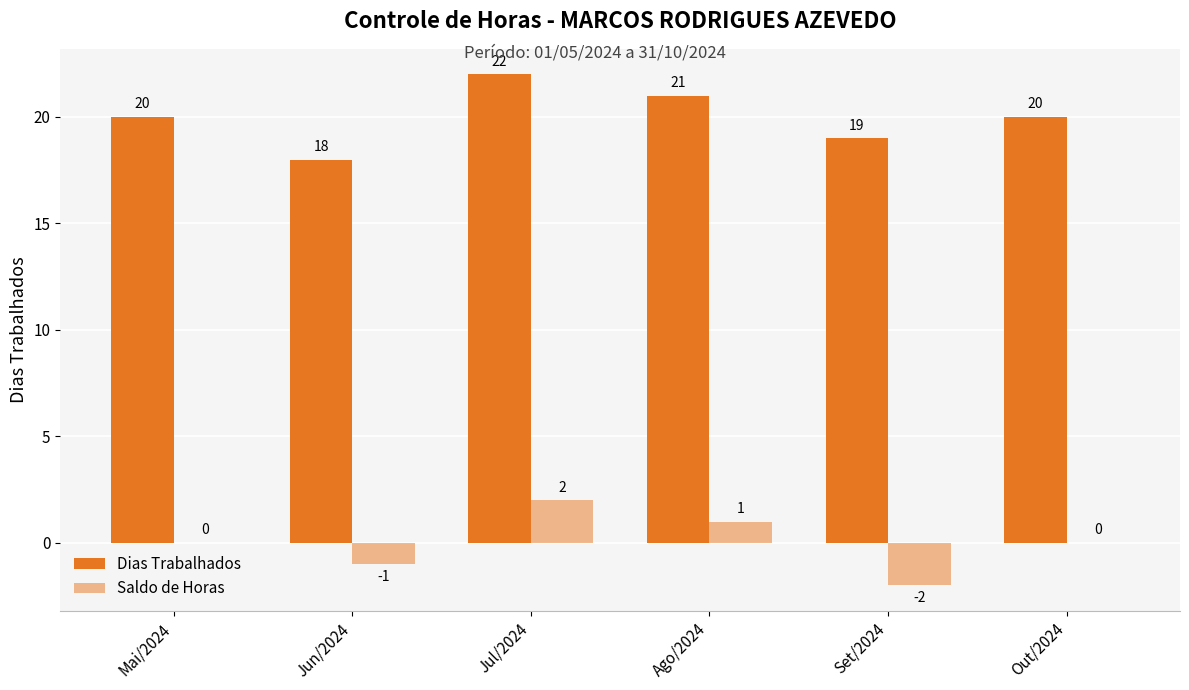

How many groups of bars are there?

6